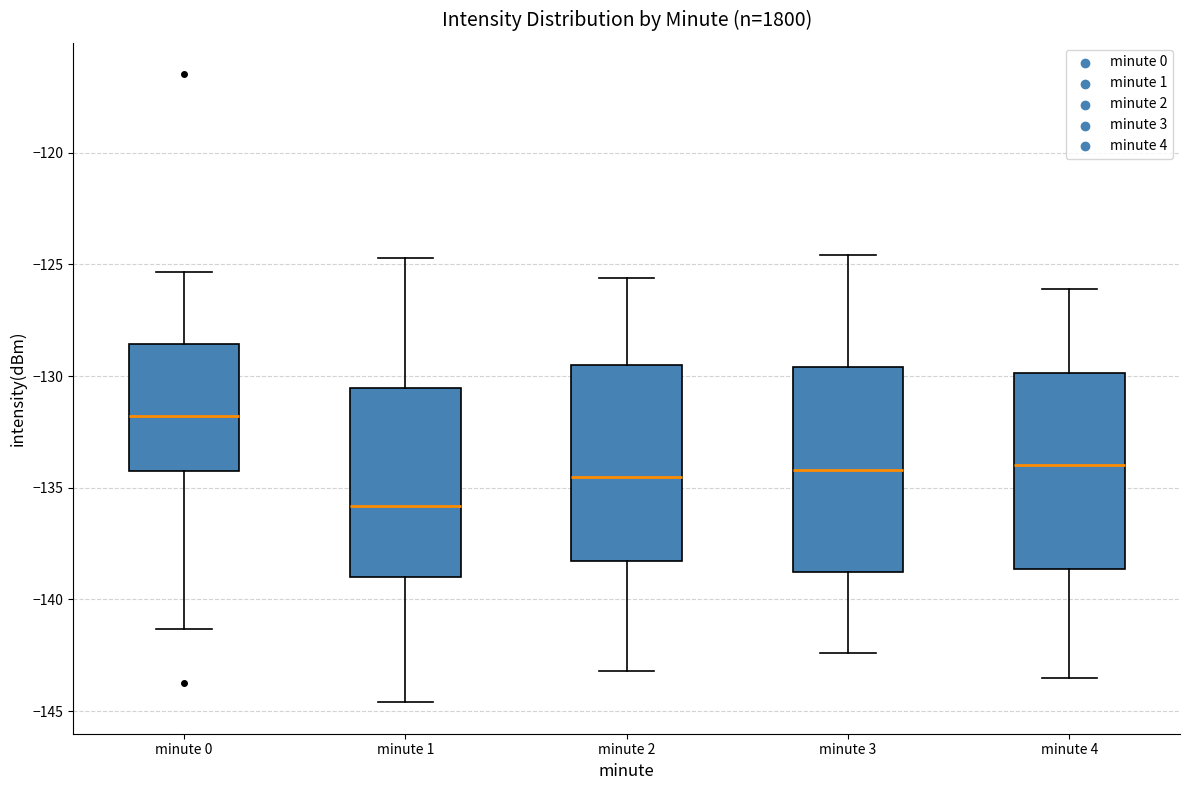

Where does the upper whisker of the box for minute 0 end on the y-axis? The values are not printed on the chart, so give them approximately, as read against the axis.

-125.5